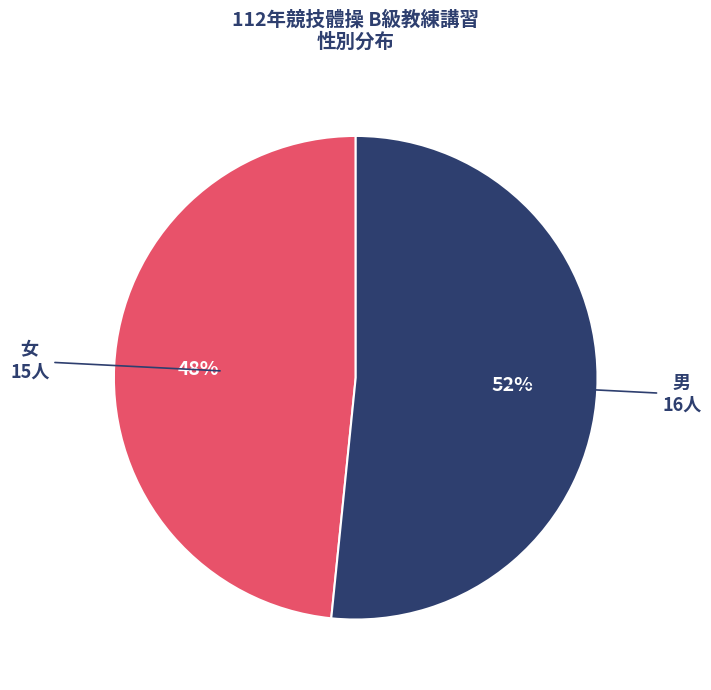

Do 女 and 男 together represent more than half of the pie?

Yes